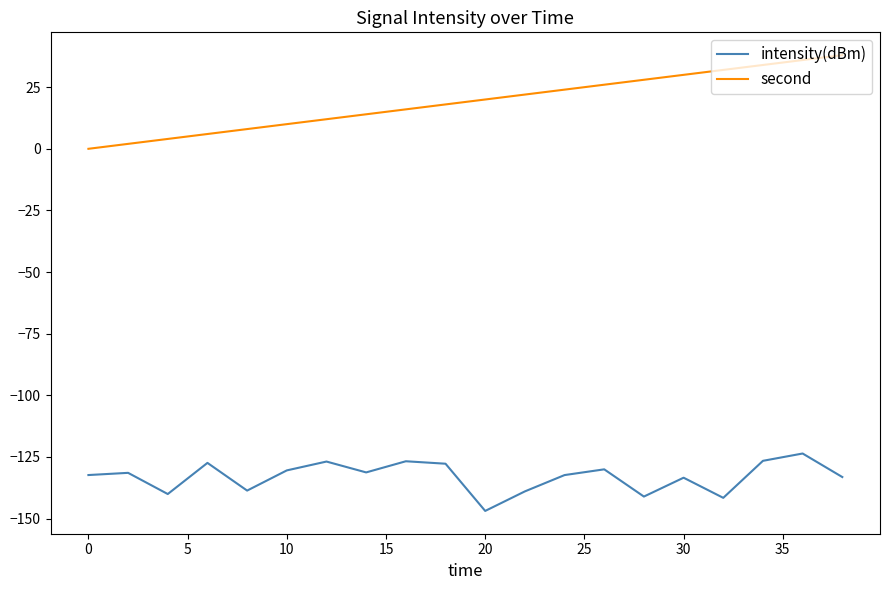

Which series has the largest total across all categories?

second